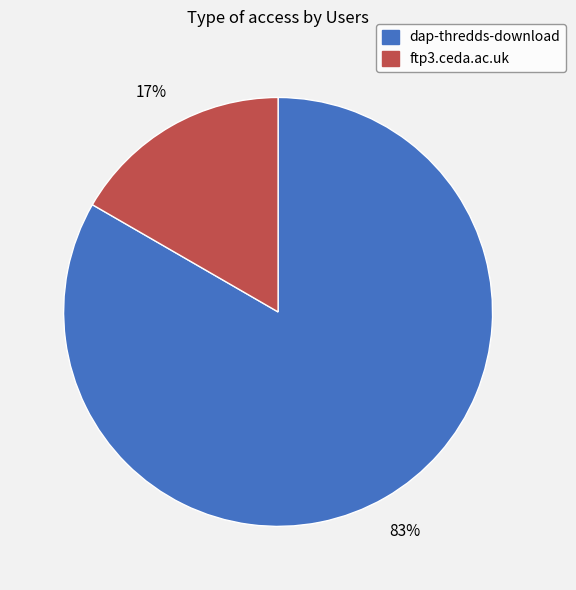

What is the majority slice?

dap-thredds-download